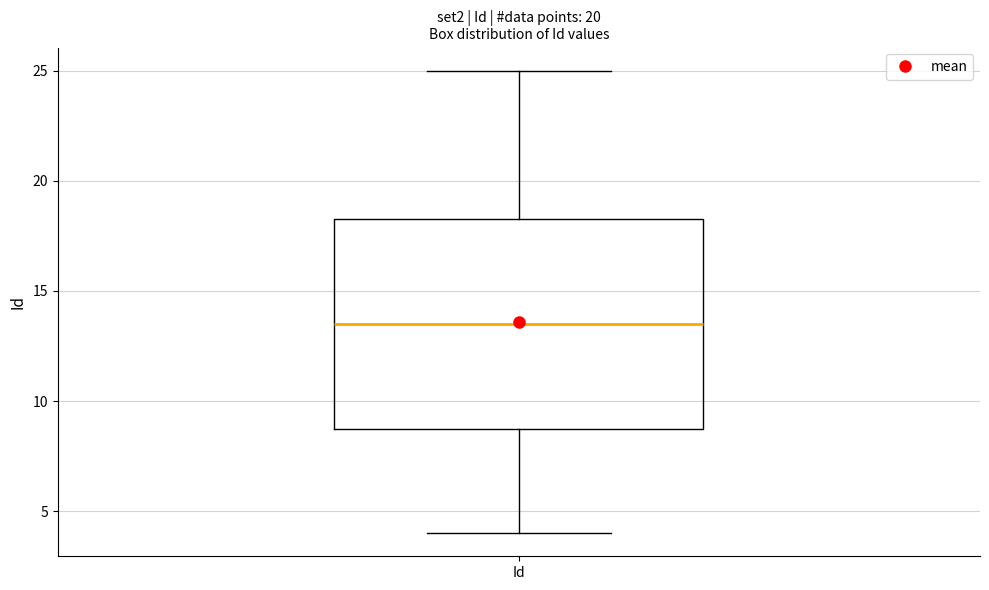

Read this box plot against the y-axis: the position of the median line, the range covered by the box, and the ends of both whiskers. The values are not printed on the chart, so give them approximately, as read against the axis.

median 13.5, box 9.0 to 18.5, whiskers 4.0 to 25.0